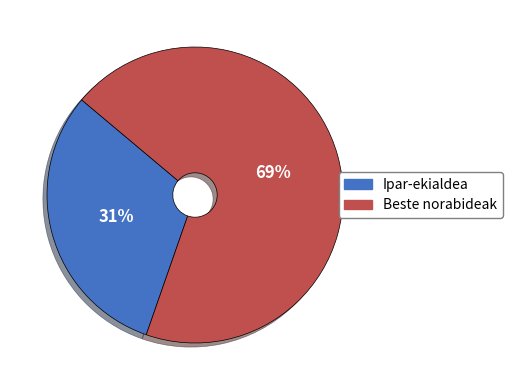

Is the sum of Beste norabideak and Ipar-ekialdea greater than half?

Yes